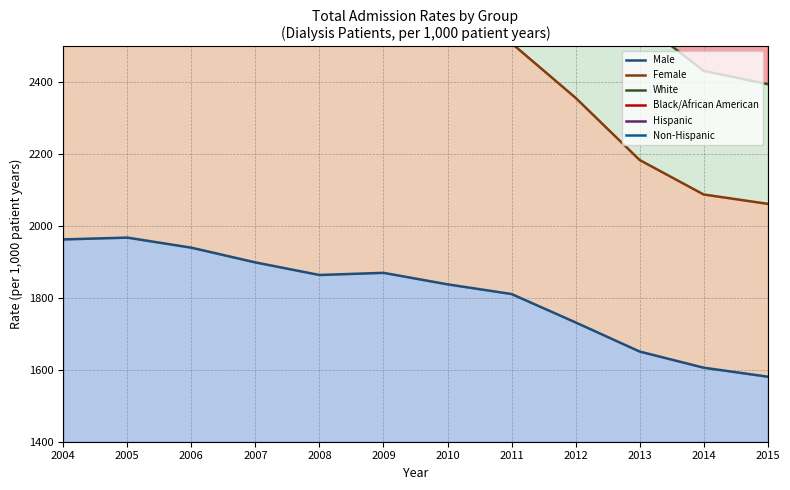

Does the chart have visible grid lines?

Yes